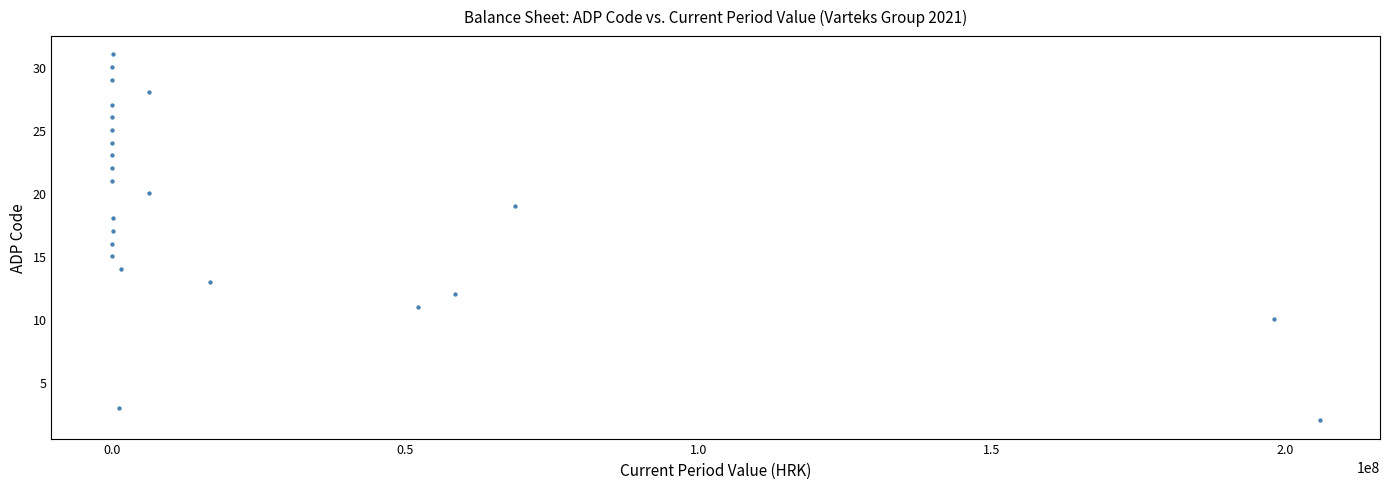

What is the range of X values (max minus min)?

205899466